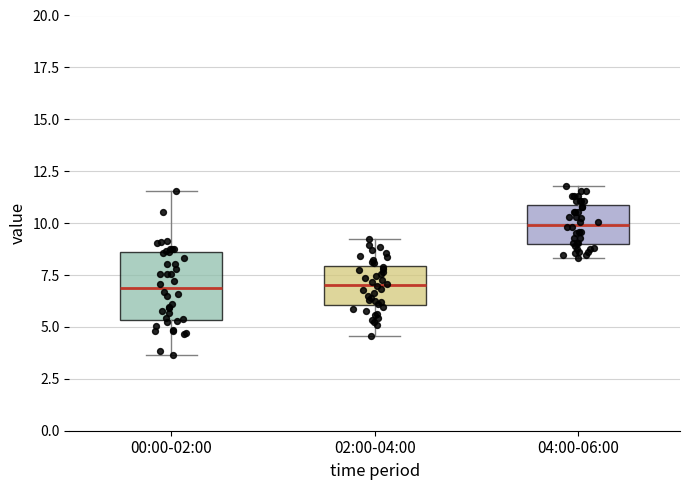

Reading left to right, read every box against the y-axis: the position of its median line, the range the box covers, and the ends of its whiskers. The values are not printed on the chart, so give them approximately, as read against the axis.

00:00-02:00: median 7.0, box 5.5 to 8.5, whiskers 3.5 to 11.5
02:00-04:00: median 7.0, box 6.0 to 8.0, whiskers 4.5 to 9.0
04:00-06:00: median 10.0, box 9.0 to 11.0, whiskers 8.5 to 12.0